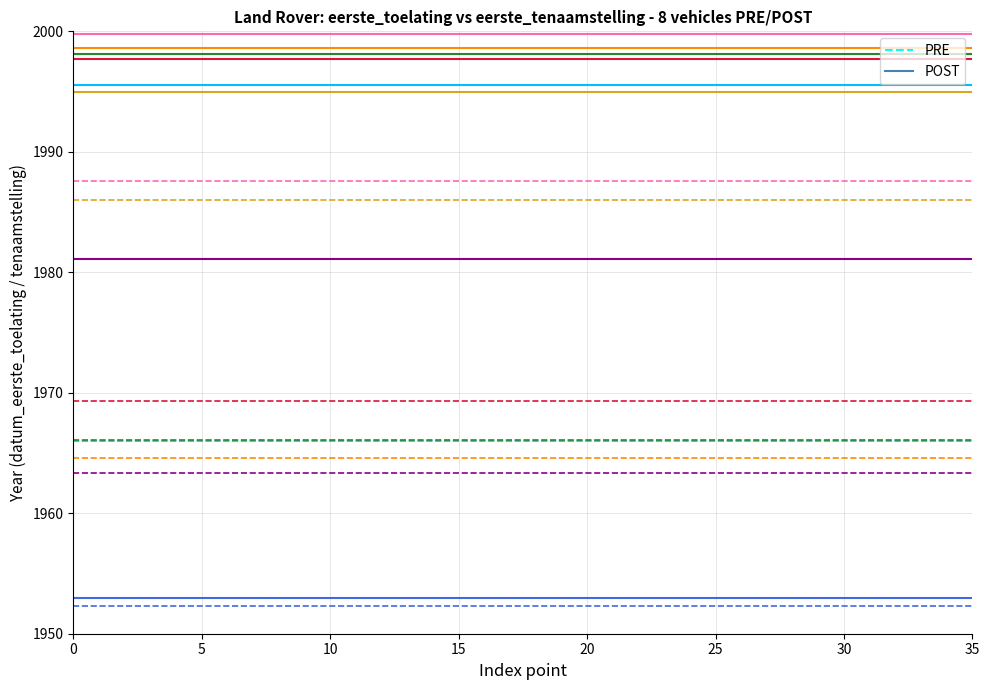

Rank the series by their maximum value, from lowest to highest.

PRE, POST